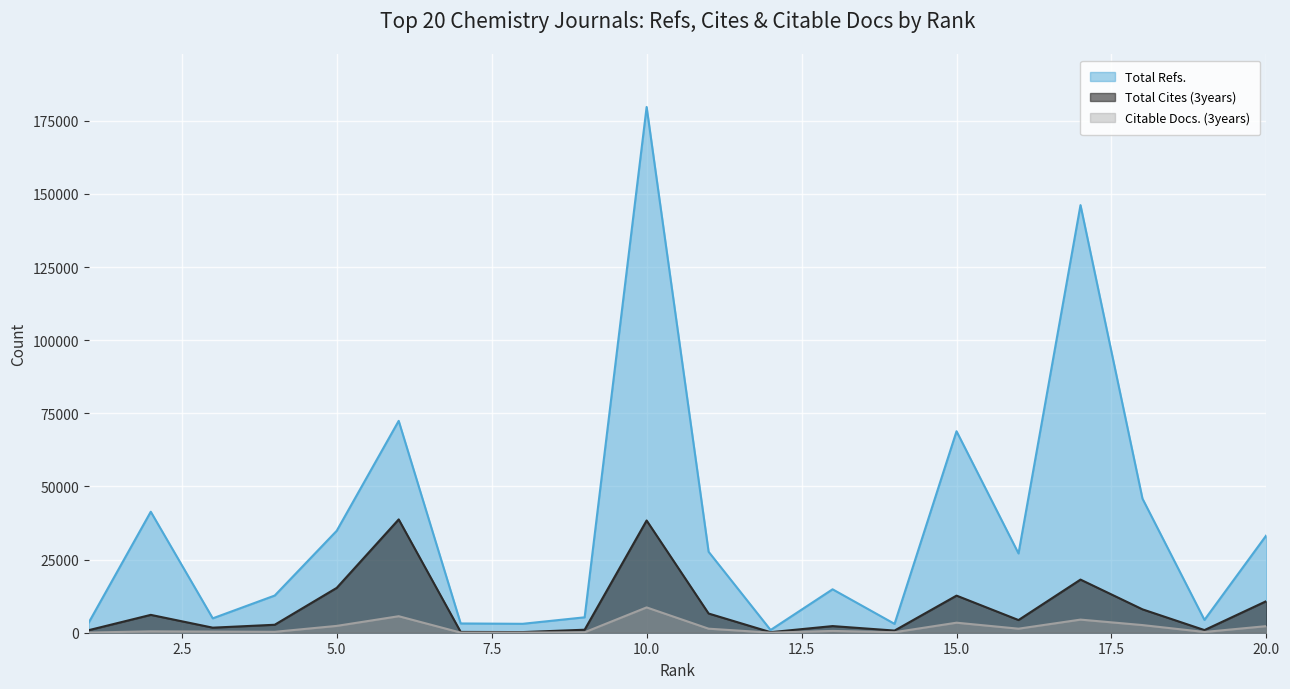

What is the total value across all series at 18?

56438